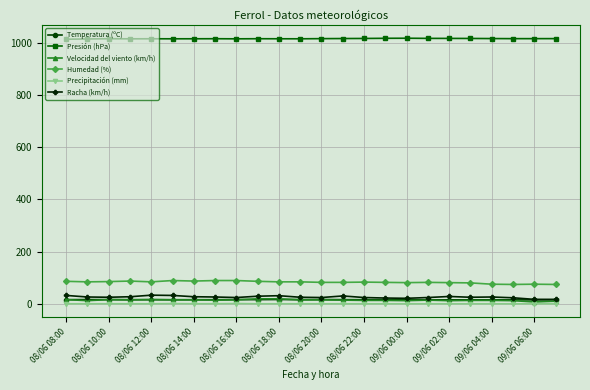

True or false: Velocidad del viento (km/h) has more than 0 points higher than both neighbors.

True